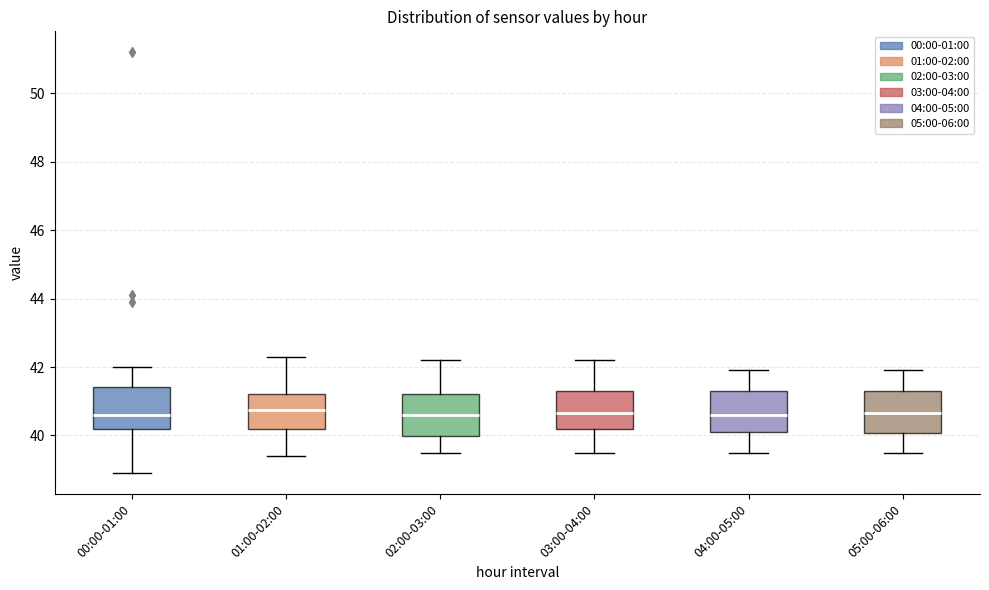

Reading left to right, transcribe this box plot: for each box, give where its median line is, the range the box spans, and where its two whiskers end, as read against the y-axis. The values are not printed on the chart, so give them approximately, as read against the axis.

00:00-01:00: median 40.6, box 40.2 to 41.4, whiskers 39.0 to 42.0
01:00-02:00: median 40.8, box 40.2 to 41.2, whiskers 39.4 to 42.4
02:00-03:00: median 40.6, box 40.0 to 41.2, whiskers 39.6 to 42.2
03:00-04:00: median 40.6, box 40.2 to 41.4, whiskers 39.6 to 42.2
04:00-05:00: median 40.6, box 40.2 to 41.4, whiskers 39.6 to 42.0
05:00-06:00: median 40.6, box 40.0 to 41.4, whiskers 39.6 to 42.0